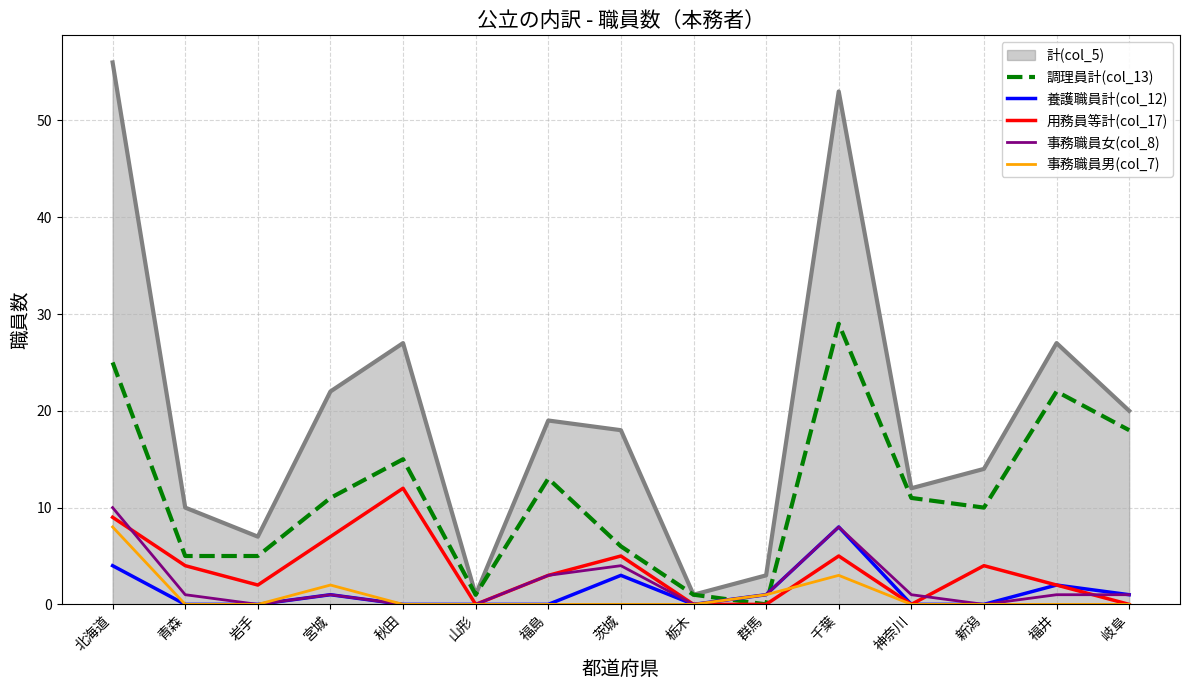

What position from the right is 茨城?

8